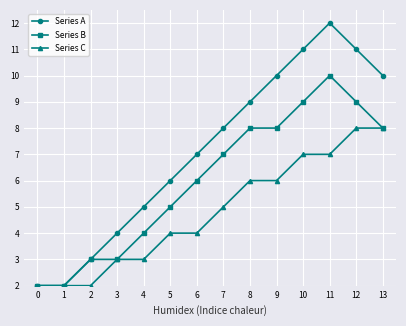

Does the chart display data point markers on the line(s)?

Yes